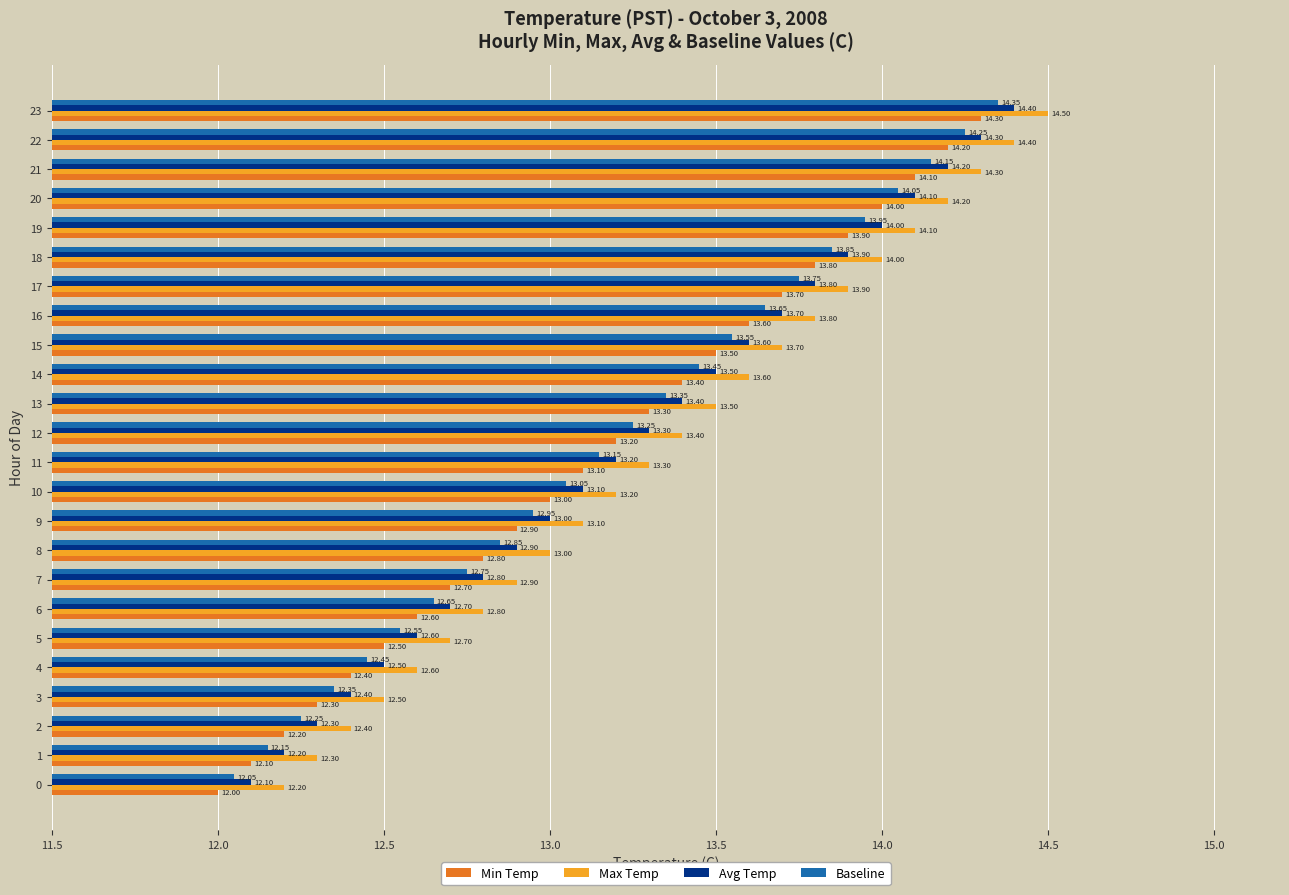

What is the average value of the Min Temp series?

13.2